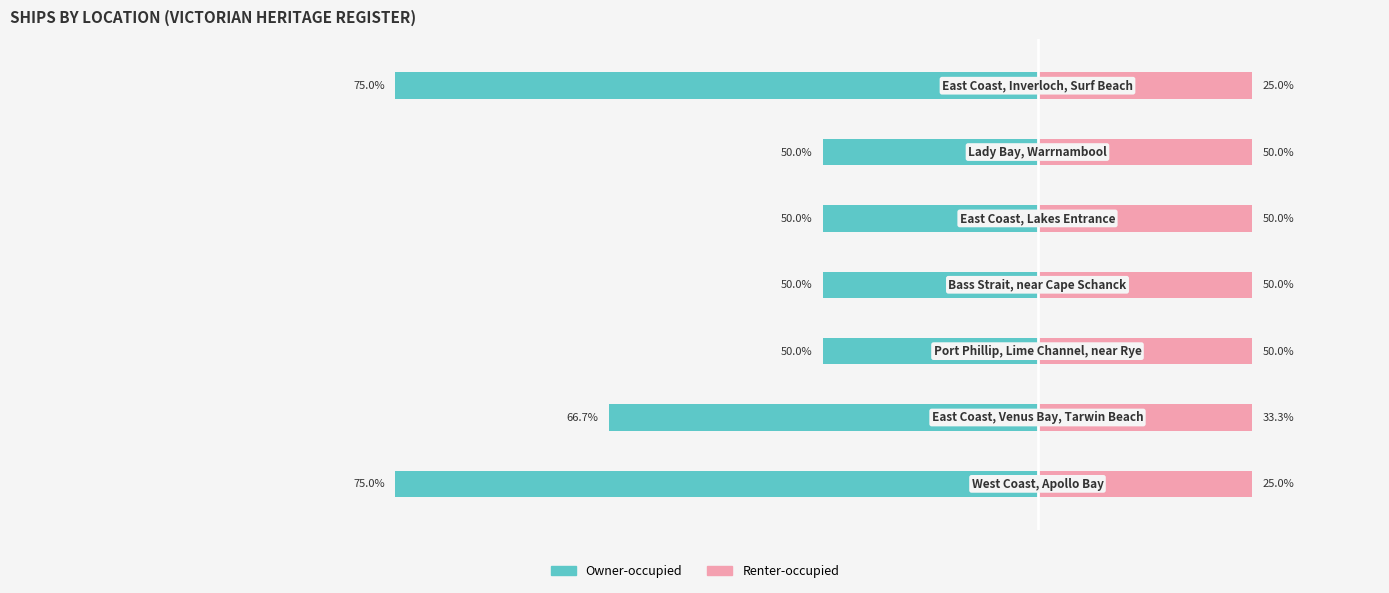

The Owner-occupied series shows -1.5 at 3. True or false?

False